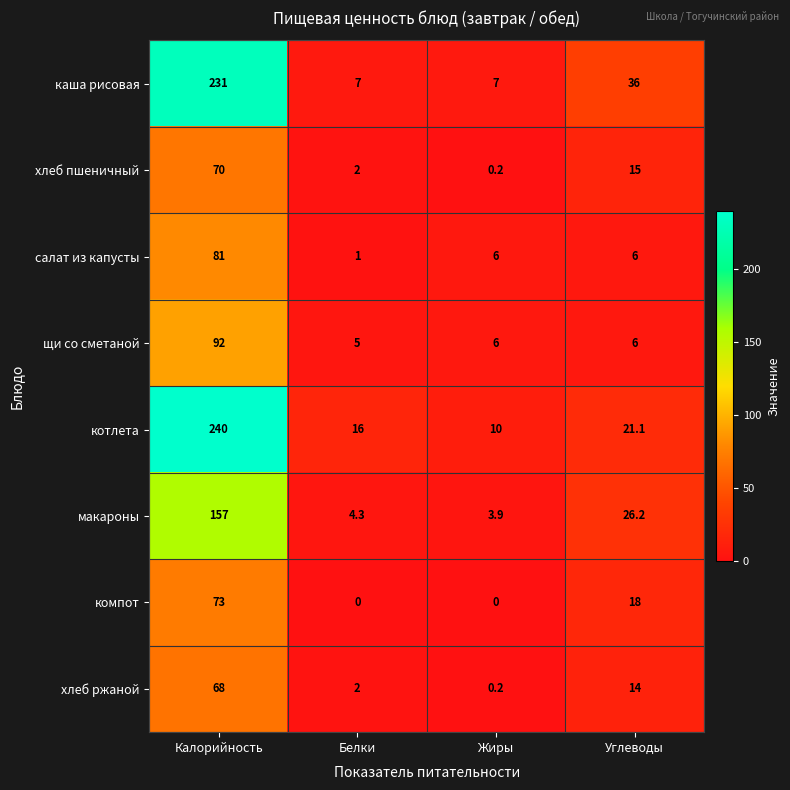

What is the approximate value of макароны at Жиры?

3.9